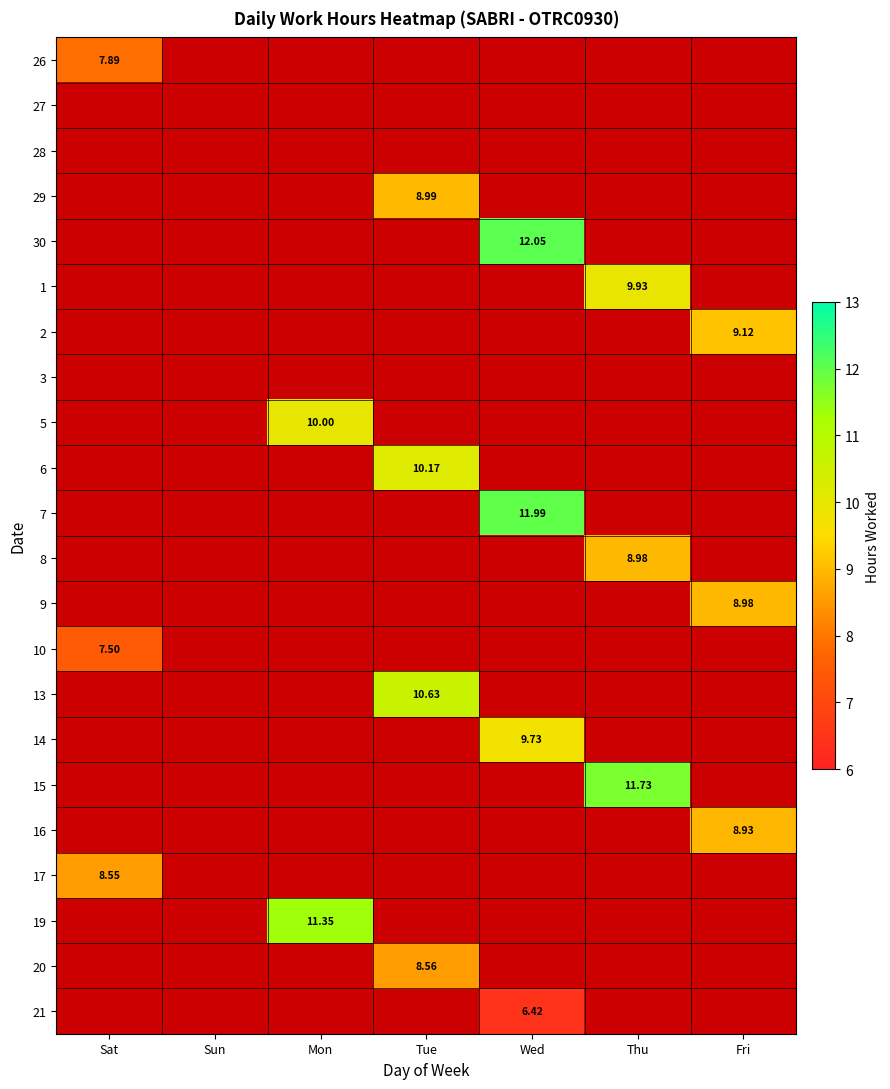

At which category does the chart reach its peak across all series?

Wed